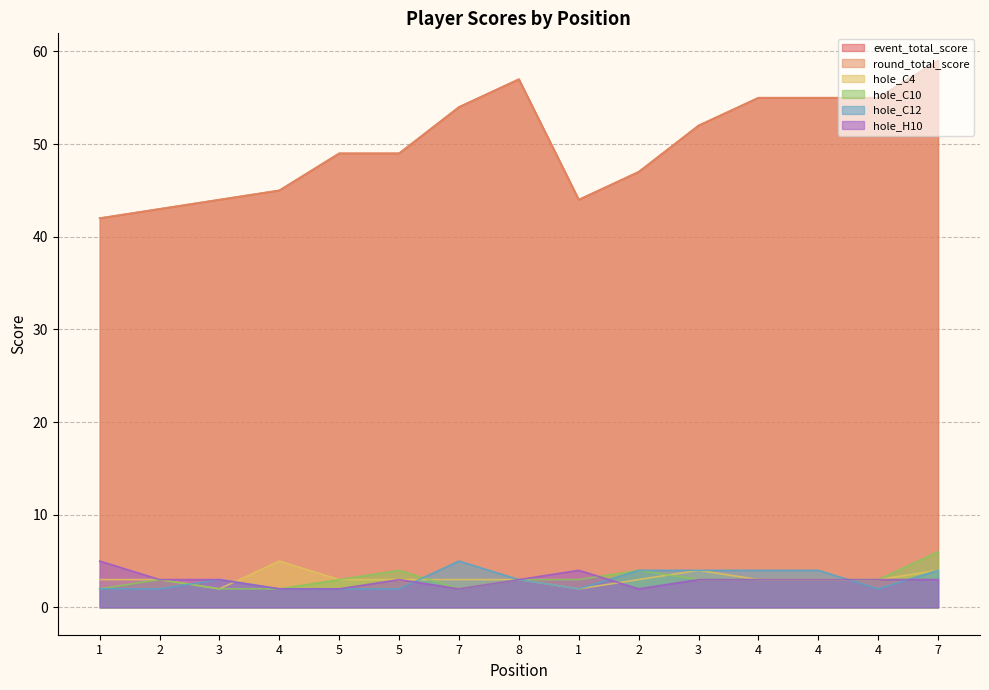

Reading left to right, extract all data points from this chart.

event_total_score: 1=42	2=43	3=44	4=45	5=49	5=49	7=54	8=57	1=44	2=47	3=52	4=55	4=55	4=55	7=59
round_total_score: 1=42	2=43	3=44	4=45	5=49	5=49	7=54	8=57	1=44	2=47	3=52	4=55	4=55	4=55	7=59
hole_C4: 1=3	2=3	3=2	4=5	5=3	5=3	7=3	8=3	1=2	2=3	3=4	4=3	4=3	4=3	7=4
hole_C10: 1=2	2=3	3=2	4=2	5=3	5=4	7=2	8=3	1=3	2=4	3=3	4=3	4=3	4=3	7=6
hole_C12: 1=2	2=2	3=3	4=2	5=2	5=2	7=5	8=3	1=2	2=4	3=4	4=4	4=4	4=2	7=4
hole_H10: 1=5	2=3	3=3	4=2	5=2	5=3	7=2	8=3	1=4	2=2	3=3	4=3	4=3	4=3	7=3